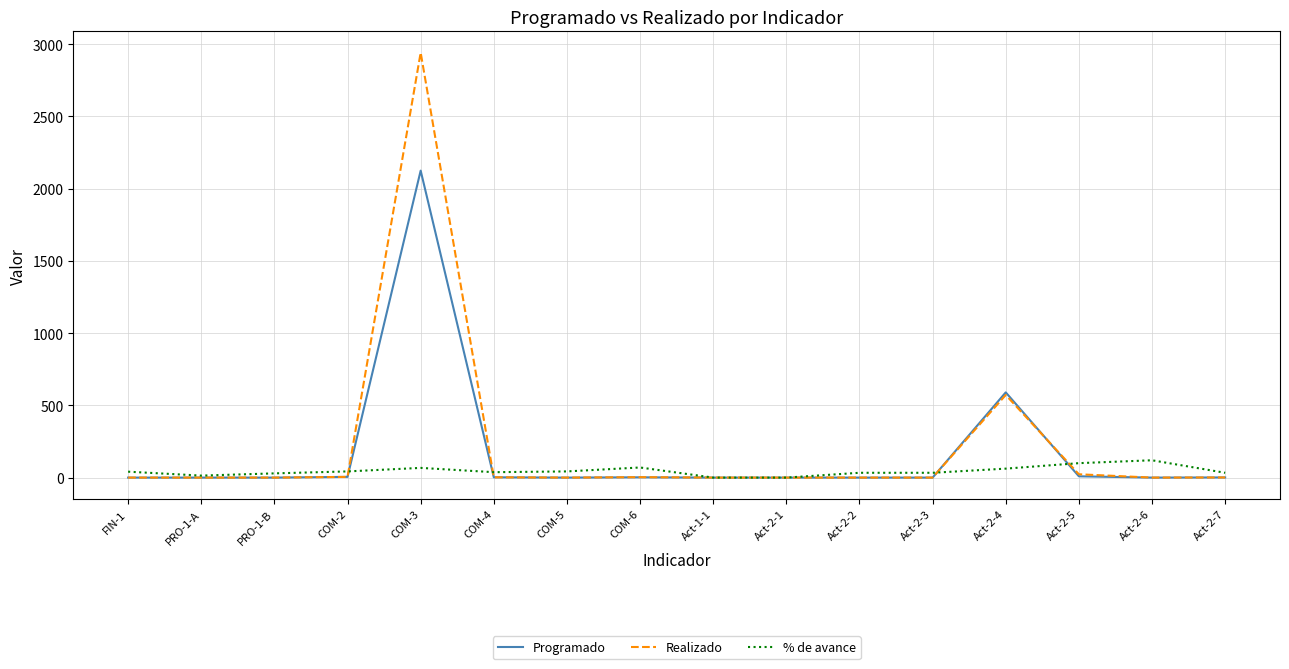

What is the total value across all series at COM-4?

41.5